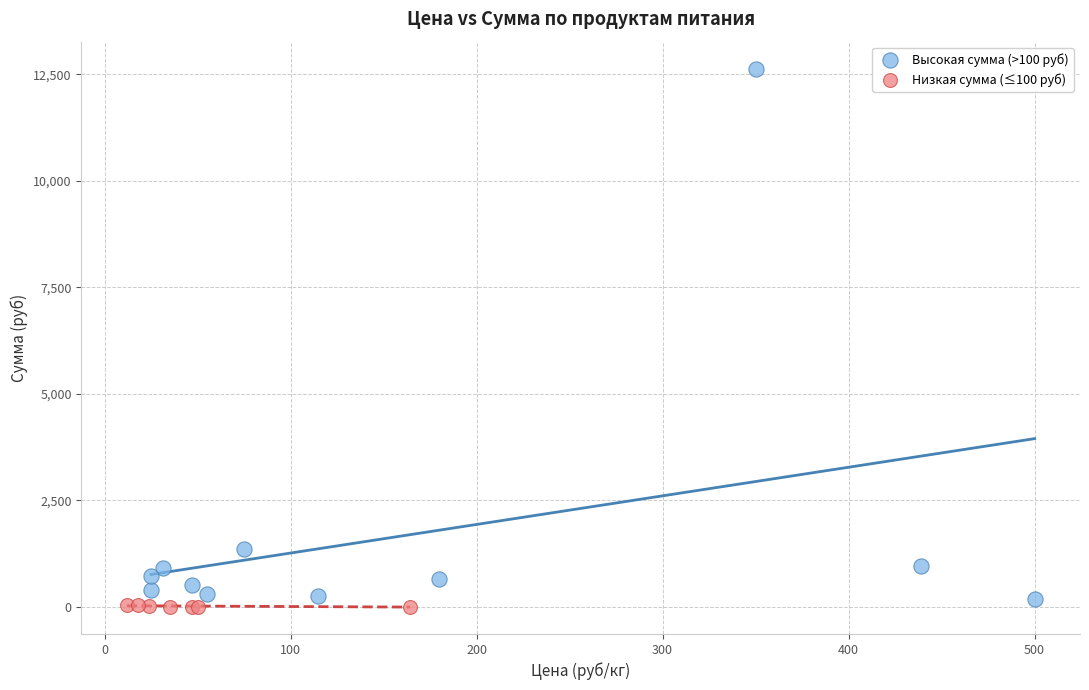

Which series reaches the maximum Y coordinate?

Высокая сумма (>100 руб)